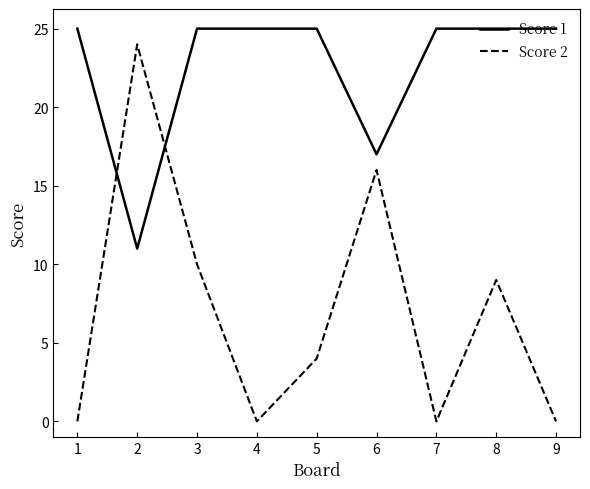

Is the value of Score 1 at 8 greater than the value of Score 2 at 3?

Yes